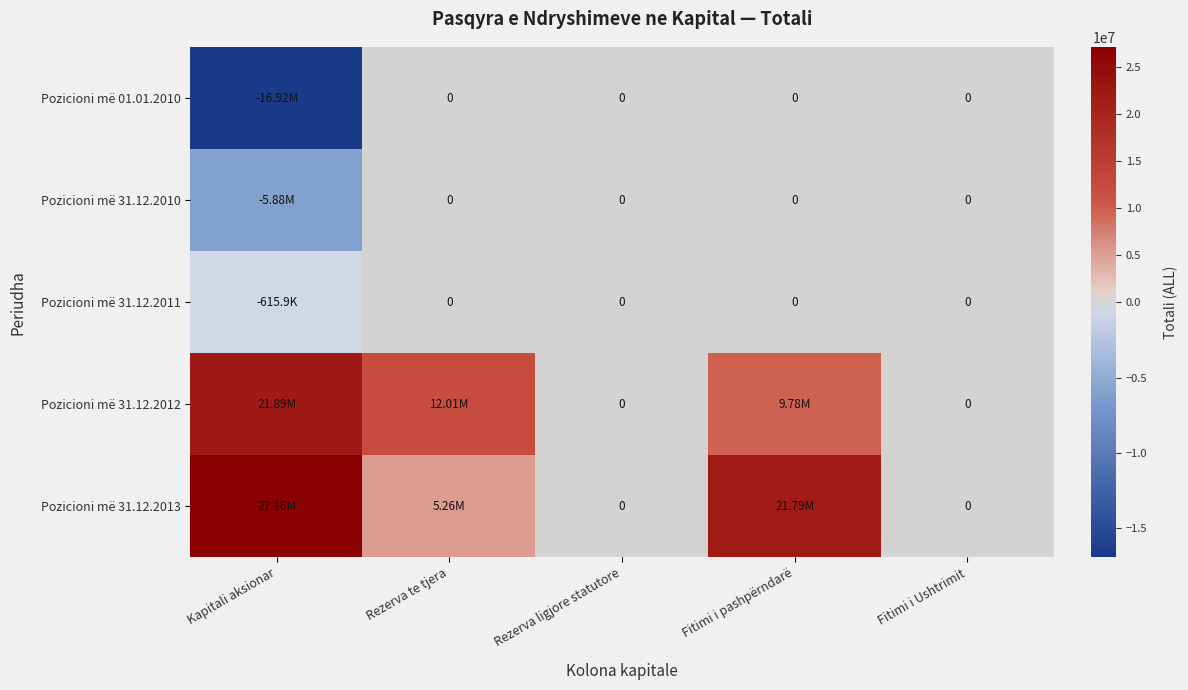

Rank the series by their maximum value, from lowest to highest.

Pozicioni më 01.01.2010, Pozicioni më 31.12.2010, Pozicioni më 31.12.2011, Pozicioni më 31.12.2012, Pozicioni më 31.12.2013